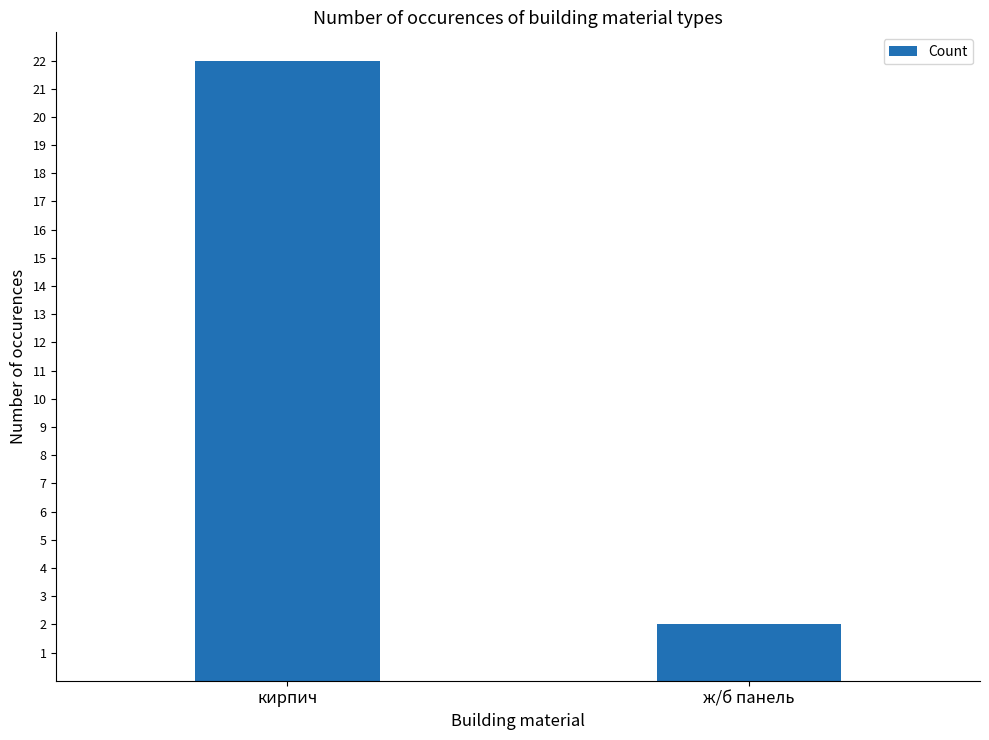

What is the difference between the values at кирпич and ж/б панель?

20